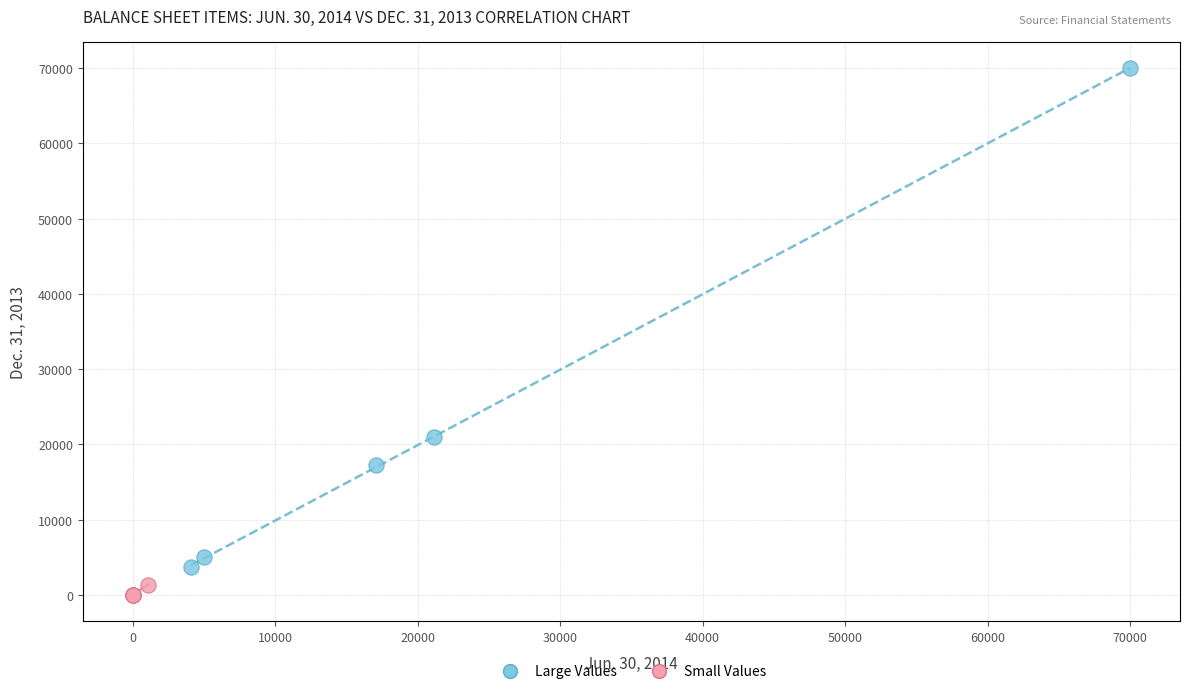

Which series has the largest Y range (max minus min)?

Large Values